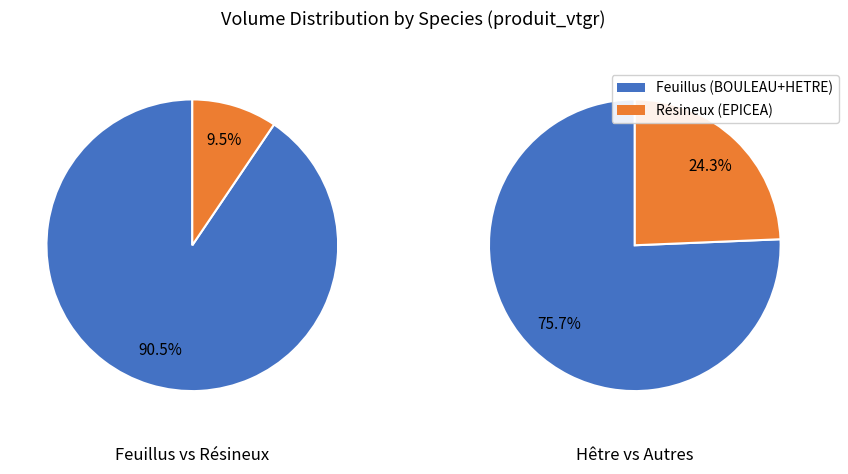

What is the largest slice in the pie chart?

HETRE